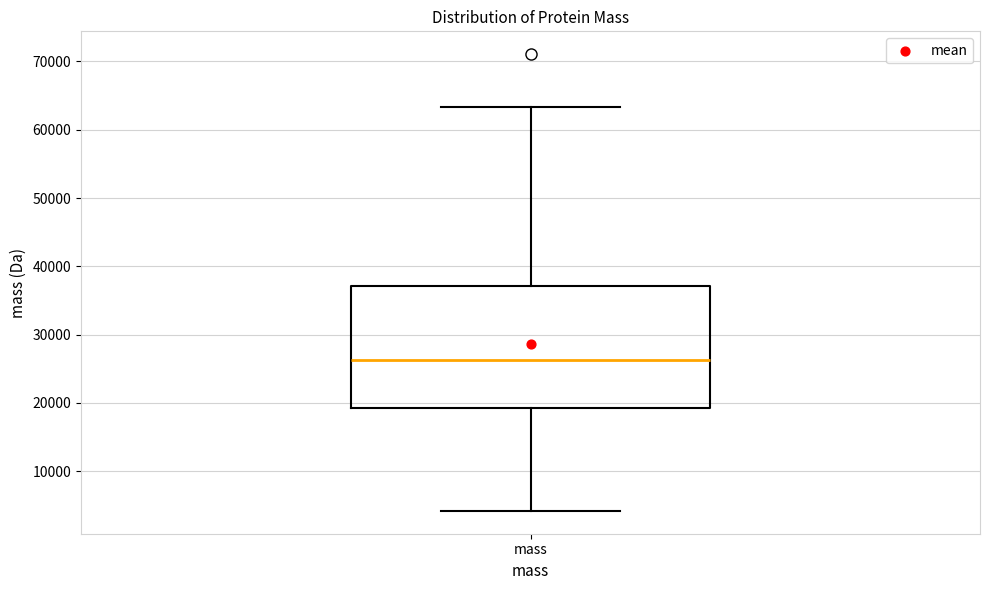

Where is the lower edge of the box for mass on the y-axis? The values are not printed on the chart, so give them approximately, as read against the axis.

19000